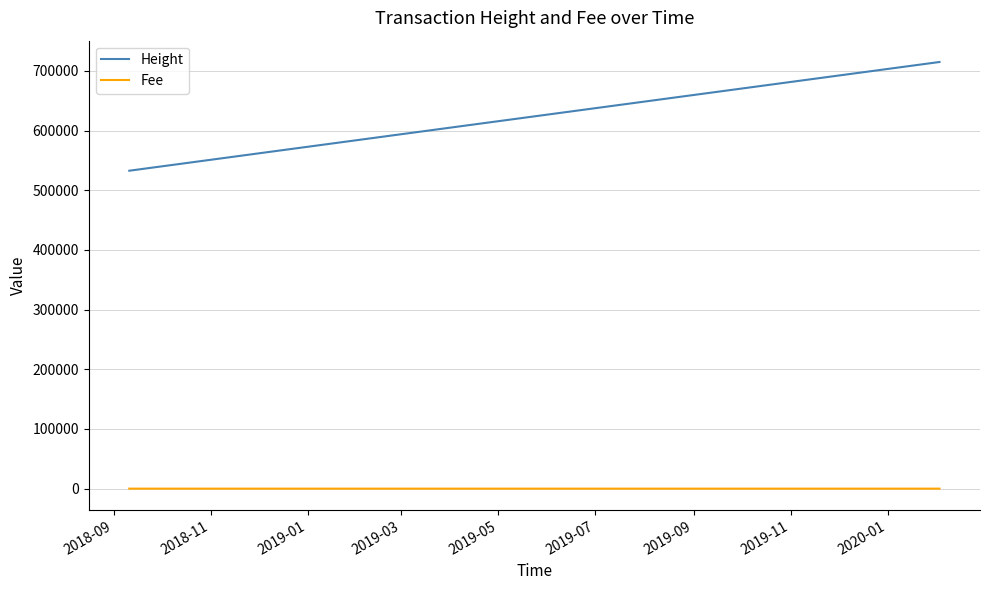

True or false: Height and Fee cross at least once.

False